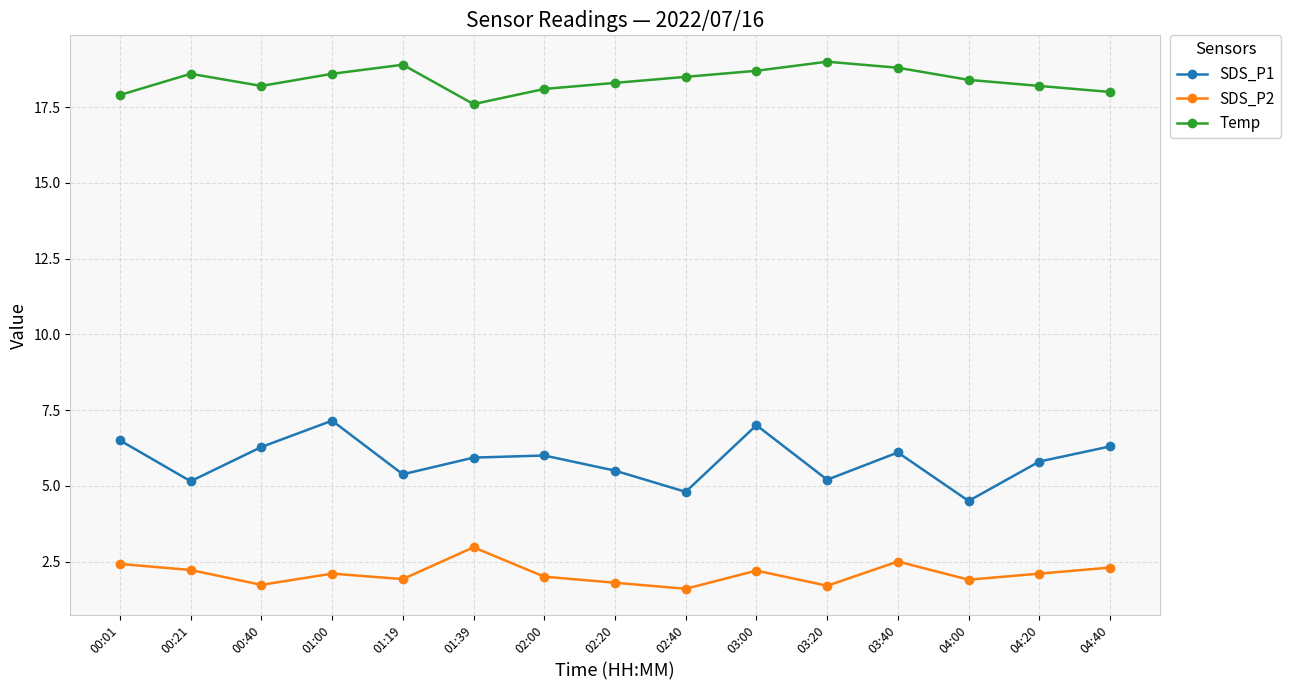

True or false: SDS_P2 and Temp cross at least once.

False